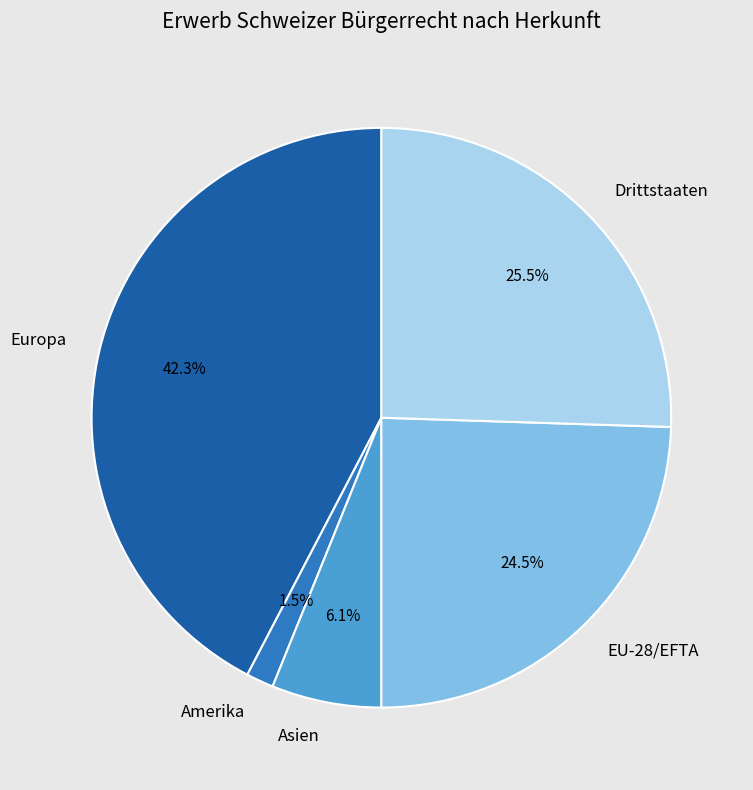

To the nearest percent, what is the average slice percentage?

20%